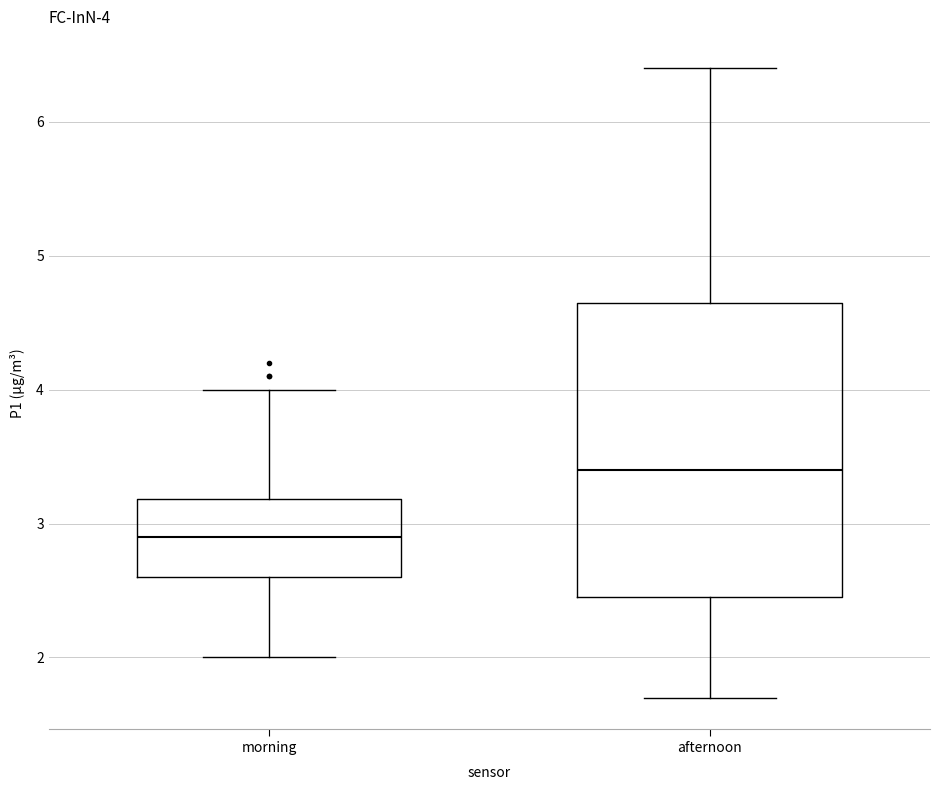

Which box is the tallest, from its lower edge to its upper edge?

afternoon